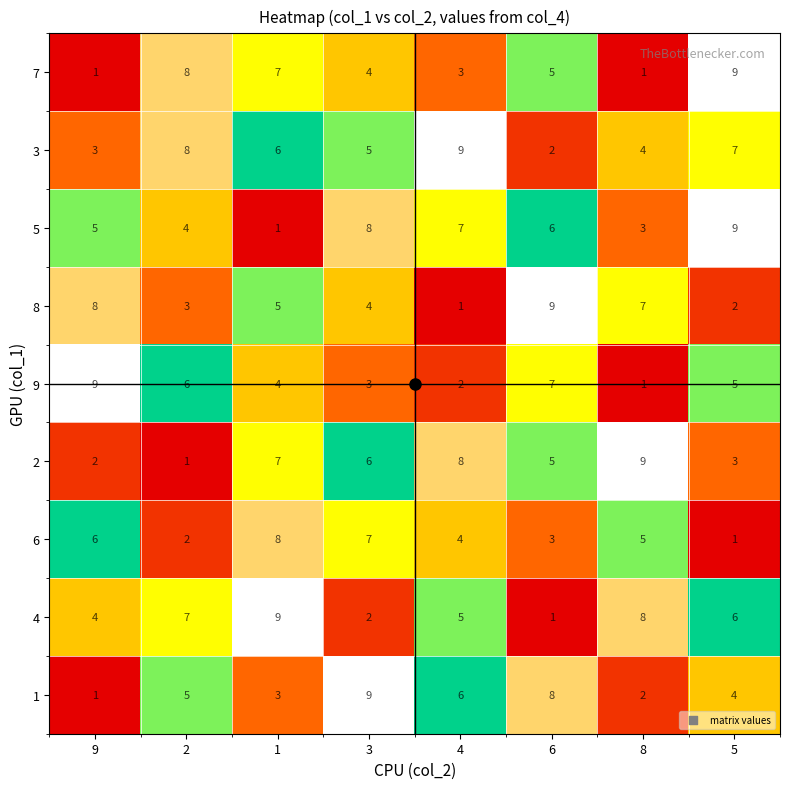

What is the maximum value shown in the chart?

9